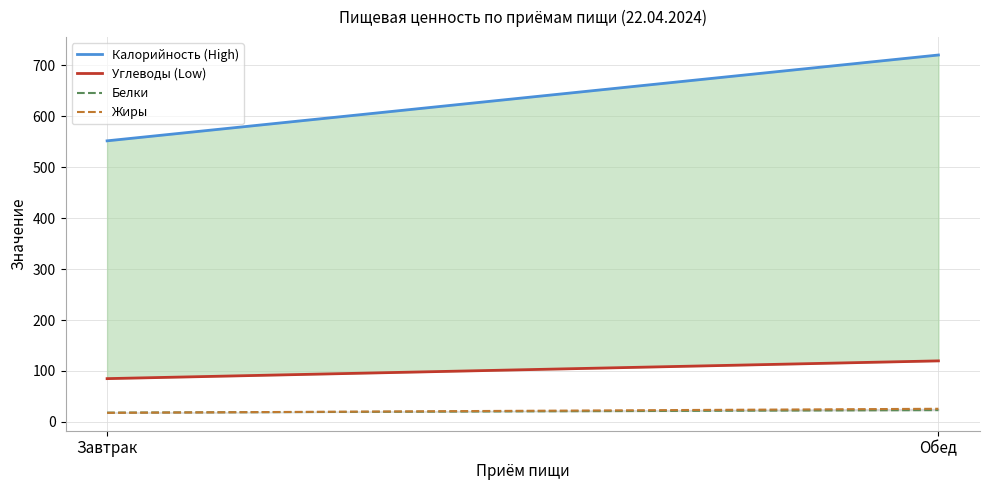

Between Завтрак and Обед, which is larger?

Обед